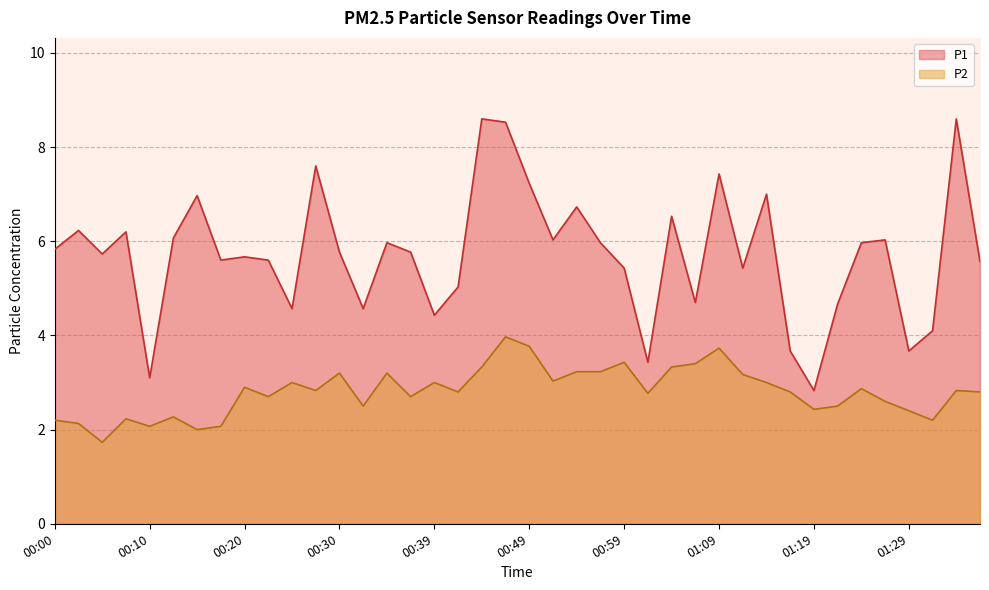

Reading left to right, transcribe all the data shown in this chart.

P1: 00:00=5.8	00:03=6.2	00:05=5.7	00:07=6.2	00:10=3.1	00:12=6.1	00:15=7.0	00:17=5.6	00:20=5.7	00:22=5.6	00:25=4.6	00:27=7.6	00:30=5.8	00:32=4.6	00:34=6.0	00:37=5.8	00:39=4.4	00:42=5.0	00:44=8.6	00:47=8.5	00:49=7.2	00:52=6.0	00:54=6.7	00:57=6.0	00:59=5.4	01:01=3.4	01:04=6.5	01:06=4.7	01:09=7.4	01:11=5.4	01:14=7.0	01:16=3.7	01:19=2.8	01:21=4.7	01:24=6.0	01:26=6.0	01:29=3.7	01:31=4.1	01:33=8.6	01:36=5.6
P2: 00:00=2.2	00:03=2.1	00:05=1.7	00:07=2.2	00:10=2.1	00:12=2.3	00:15=2.0	00:17=2.1	00:20=2.9	00:22=2.7	00:25=3.0	00:27=2.8	00:30=3.2	00:32=2.5	00:34=3.2	00:37=2.7	00:39=3.0	00:42=2.8	00:44=3.3	00:47=4.0	00:49=3.8	00:52=3.0	00:54=3.2	00:57=3.2	00:59=3.4	01:01=2.8	01:04=3.3	01:06=3.4	01:09=3.7	01:11=3.2	01:14=3.0	01:16=2.8	01:19=2.4	01:21=2.5	01:24=2.9	01:26=2.6	01:29=2.4	01:31=2.2	01:33=2.8	01:36=2.8